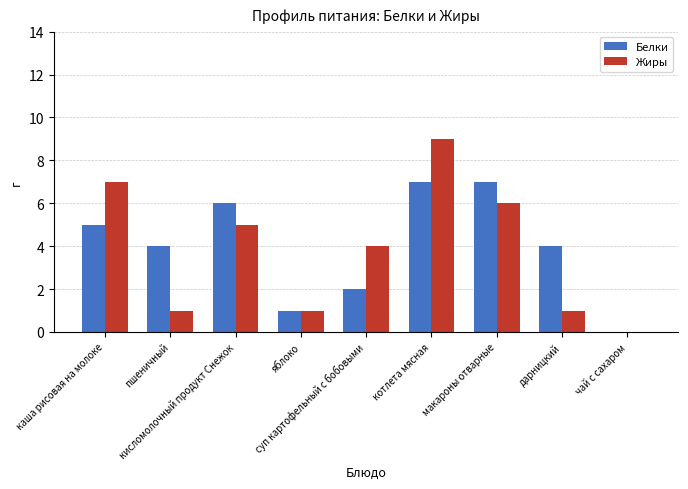

Where is Жиры nearest to the value 4?

суп картофельный с бобовыми